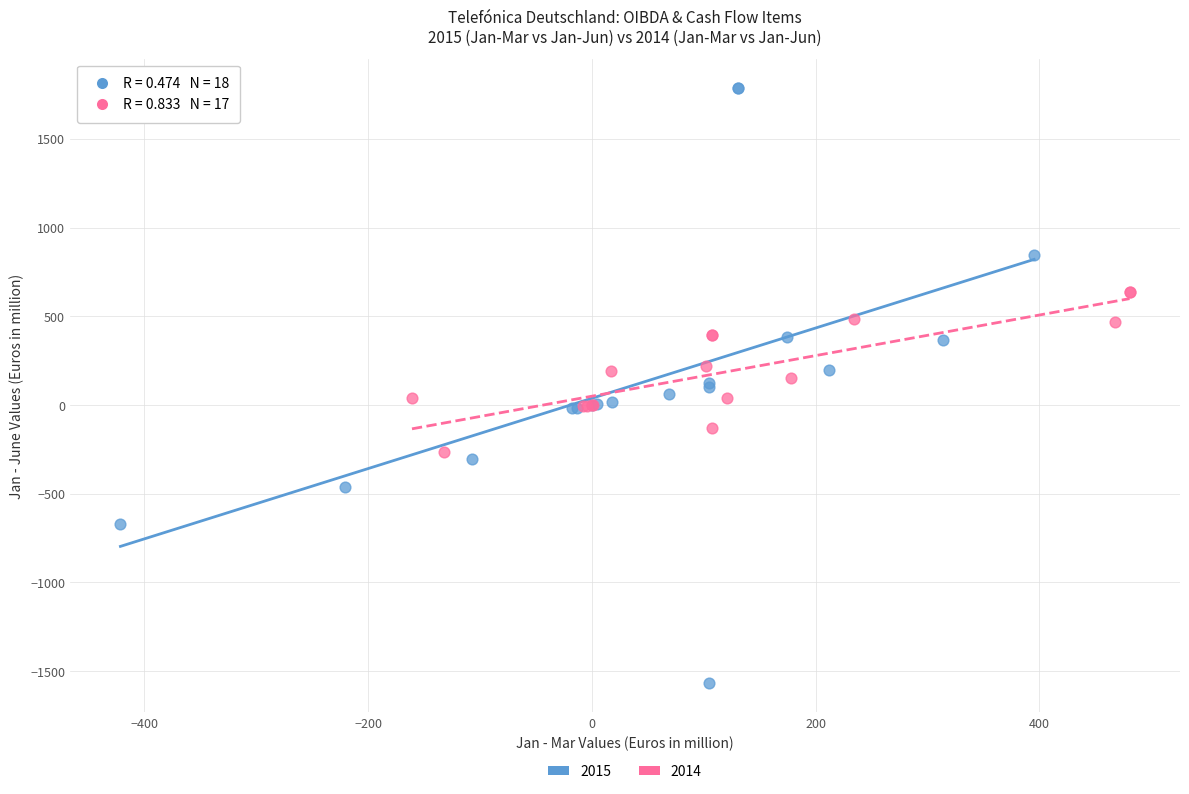

Which series reaches the minimum Y coordinate?

2015